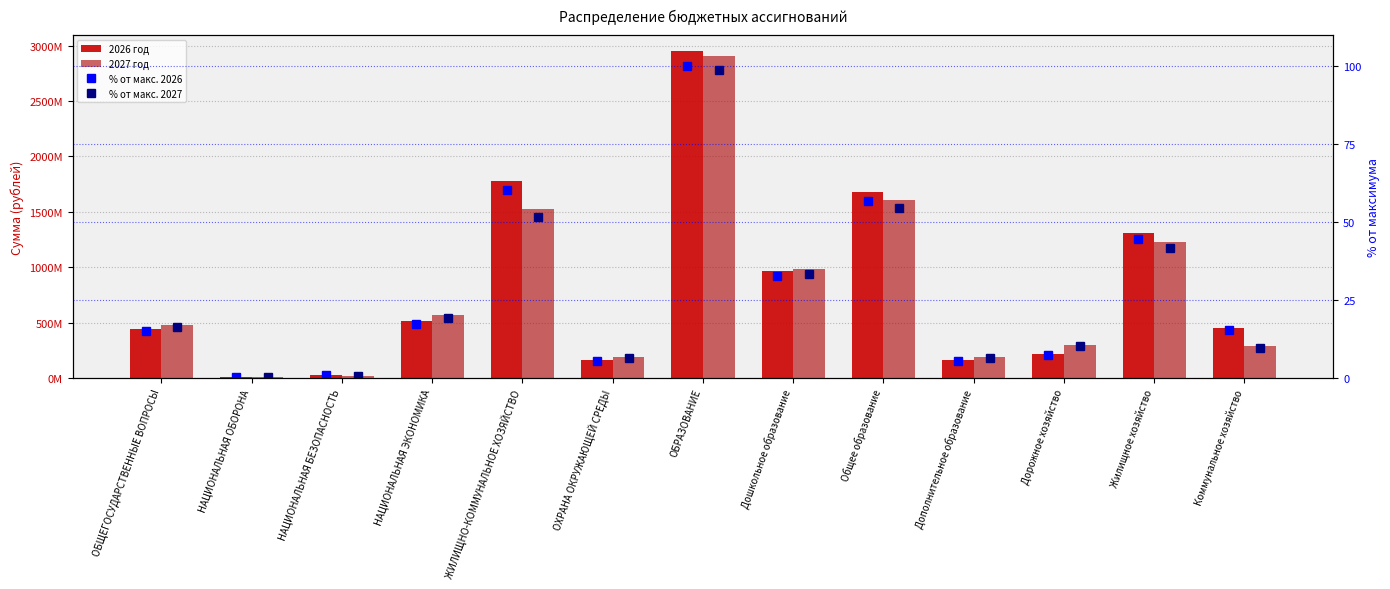

The value of % от макс. 2027 at НАЦИОНАЛЬНАЯ ОБОРОНА is 0.2. True or false?

True